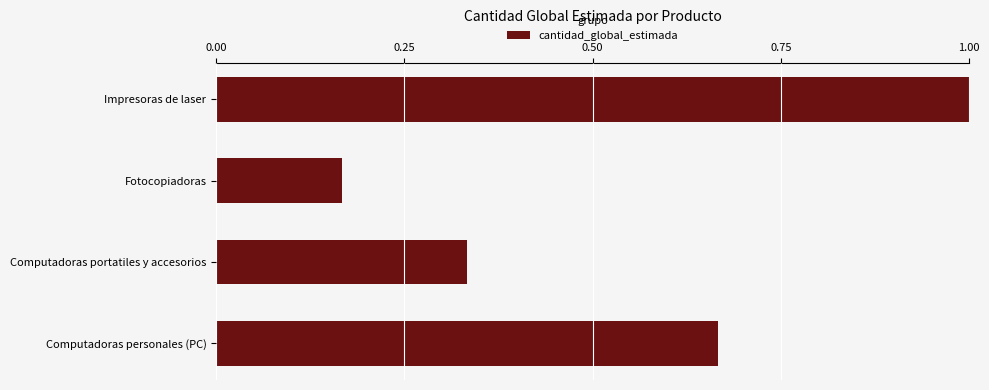

Is it true that the value at Impresoras de laser is 1.0?

True